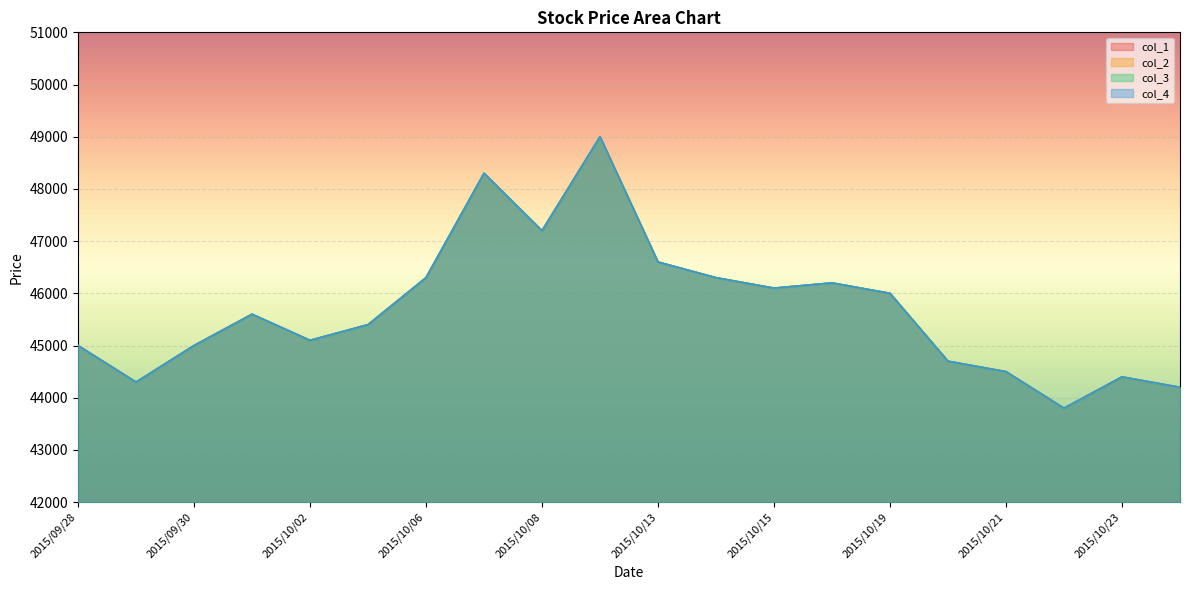

Which series has the widest spread of values?

col_1